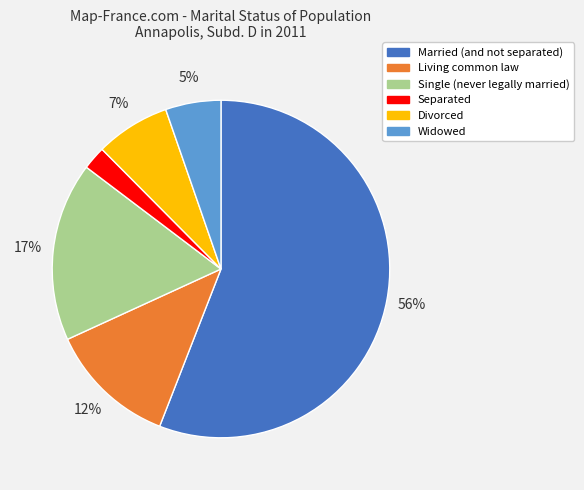

Approximately how many times larger is the value at Widowed compared to Divorced?

0.7